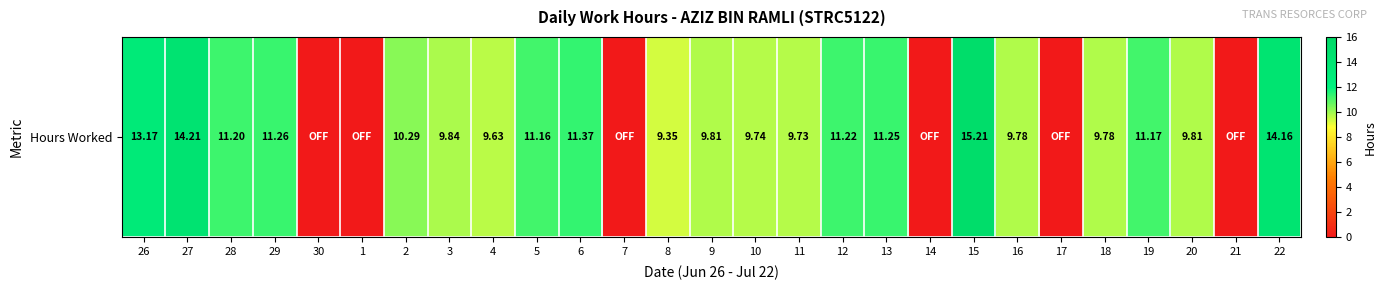

Is it true that the value at 3 is 9.8?

True